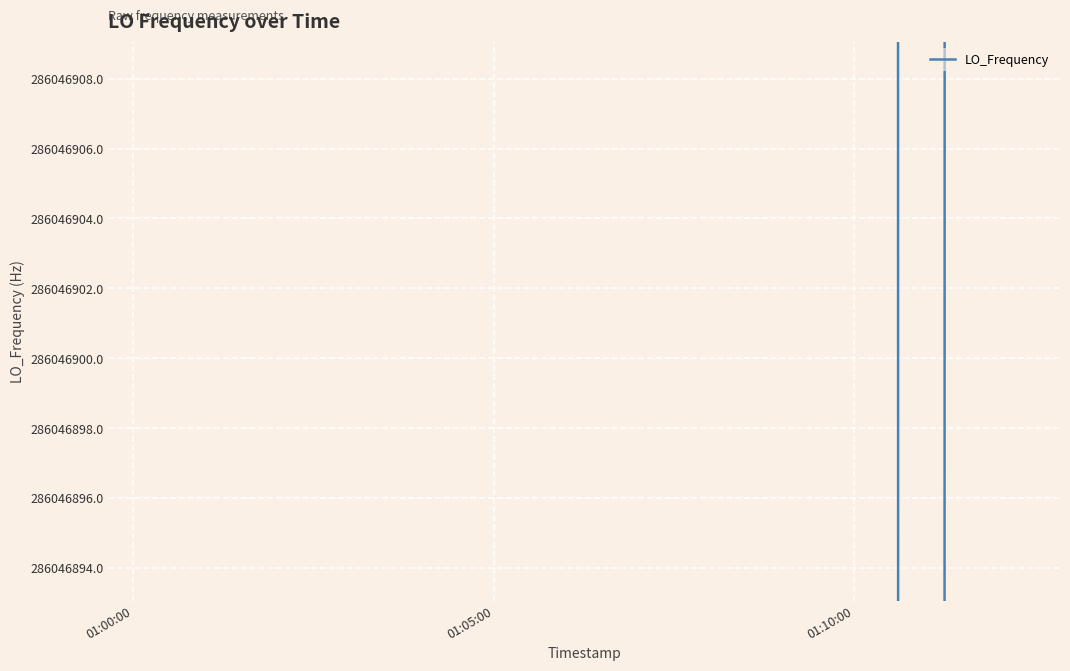

What is the sum of all values?

11441876042.1